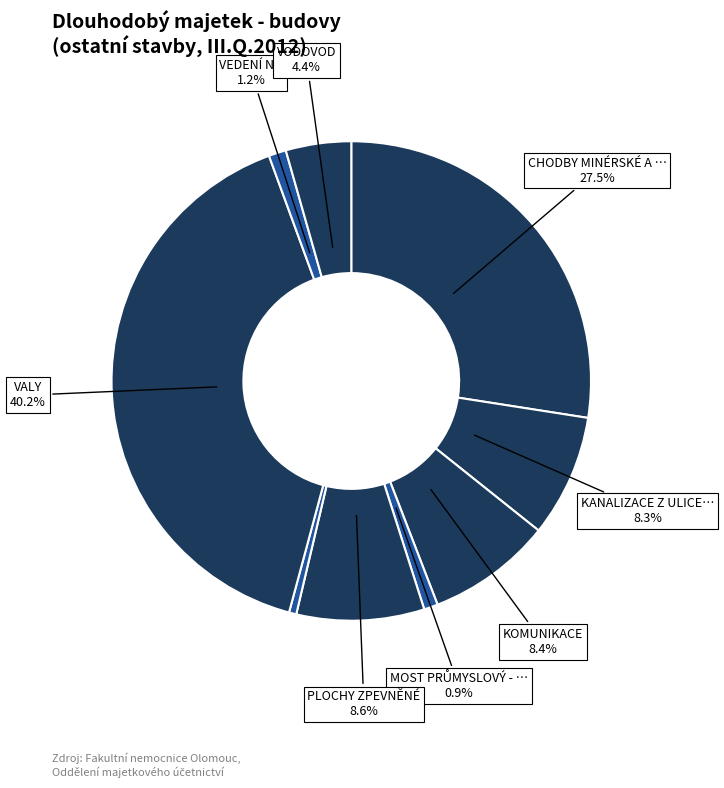

Which slice is the largest?

VALY